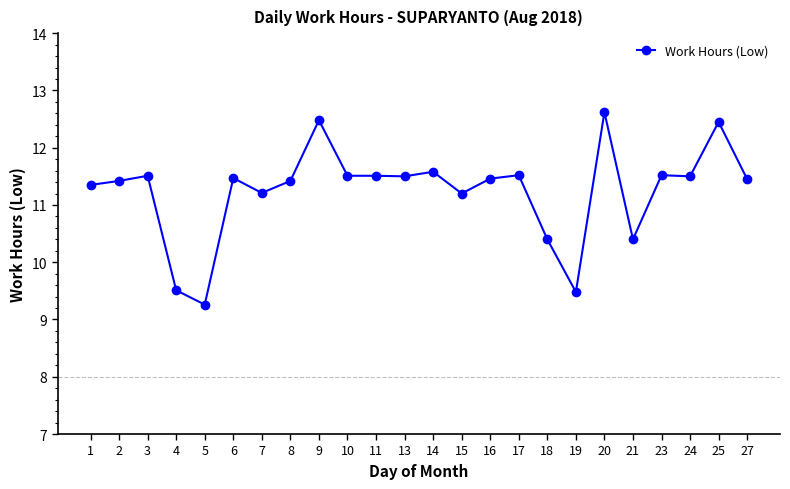

Which category has the lowest value across all series?

5